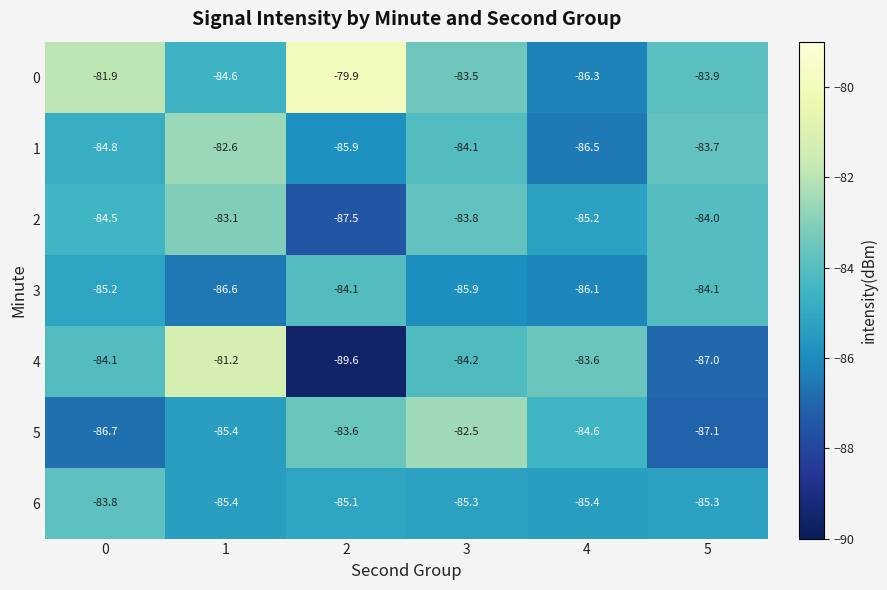

Read the 3 value at 4.

-86.1